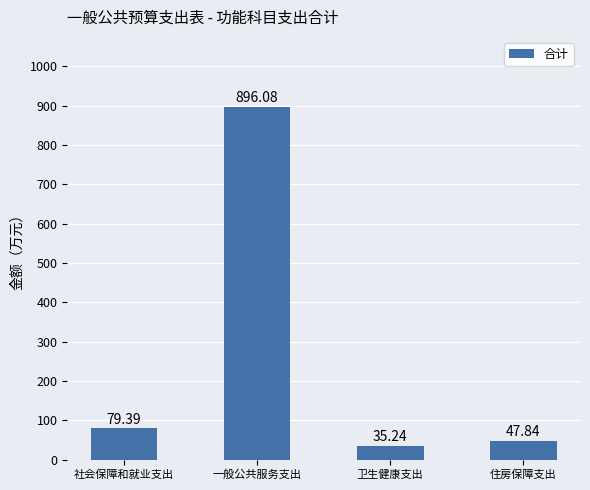

What is the label of the 1st bar from the right?

住房保障支出